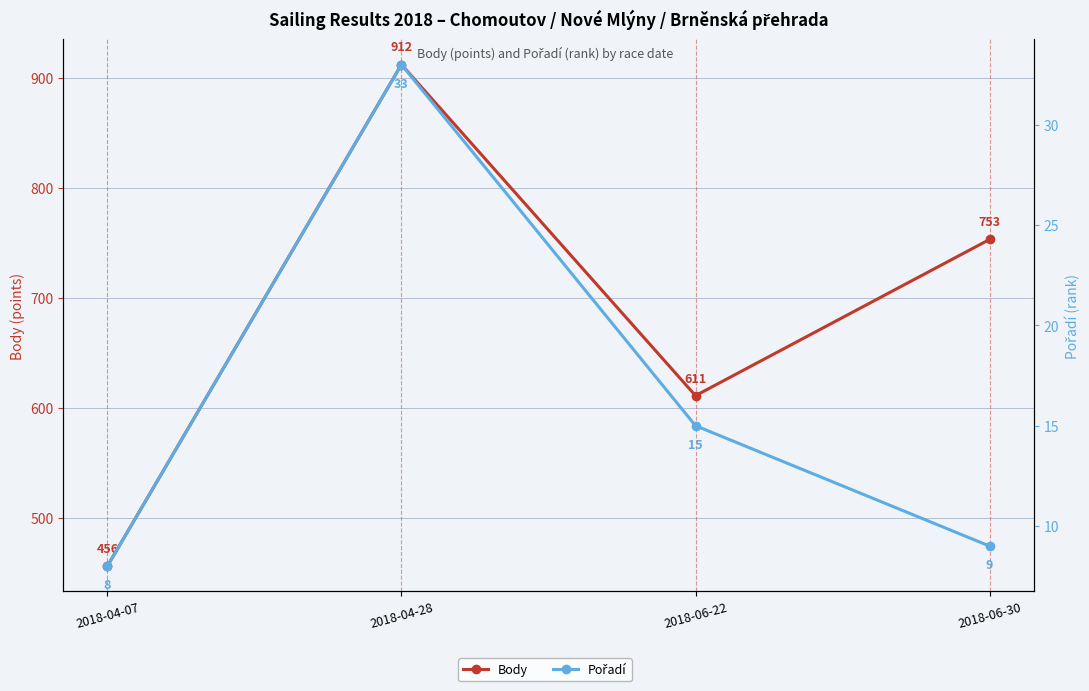

The value of Pořadí at 2018-06-30 is 9. True or false?

True